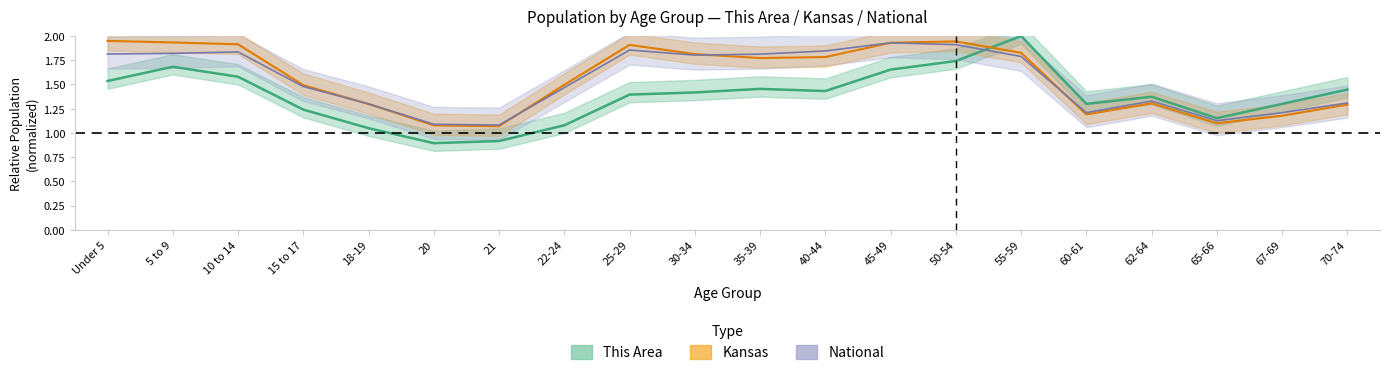

The value of This Area at 62-64 is 0.7. True or false?

False